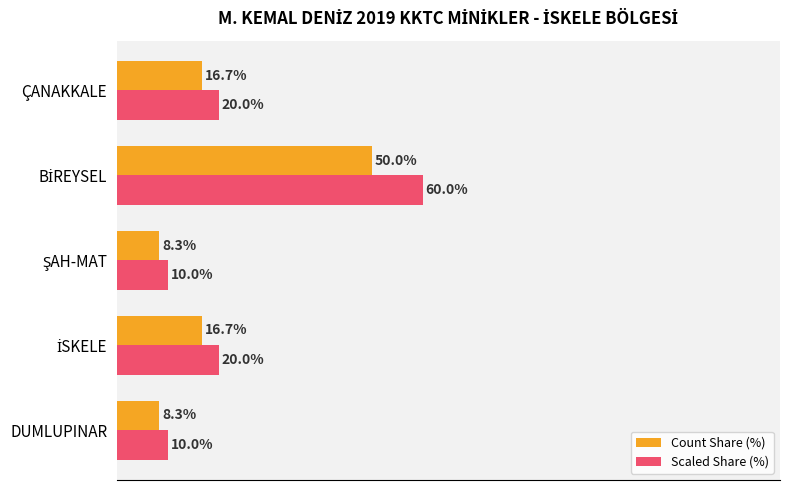

Which series has the largest range (max minus min)?

Scaled Share (%)